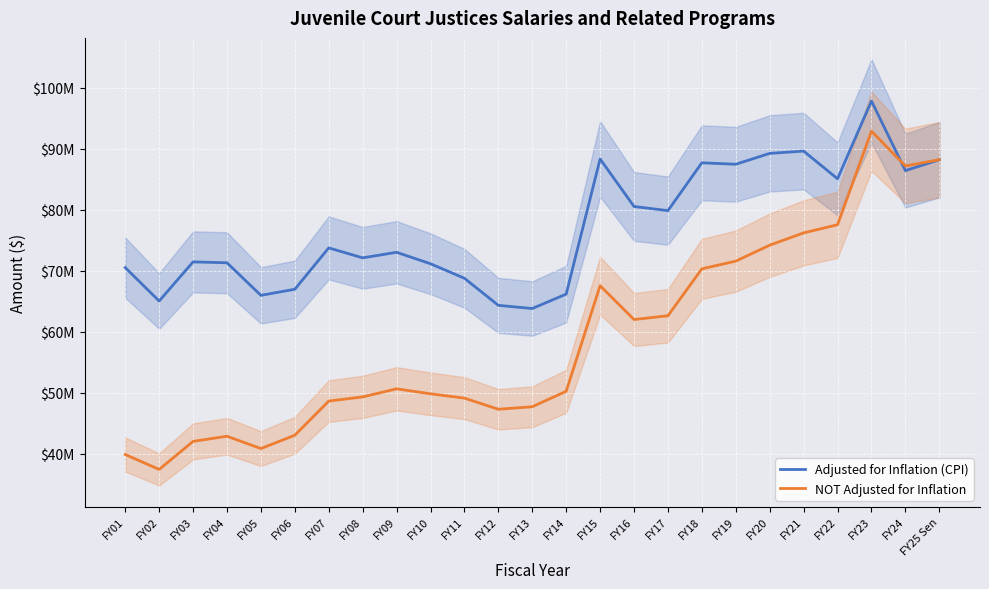

Is this an area chart (filled region under the line)?

No